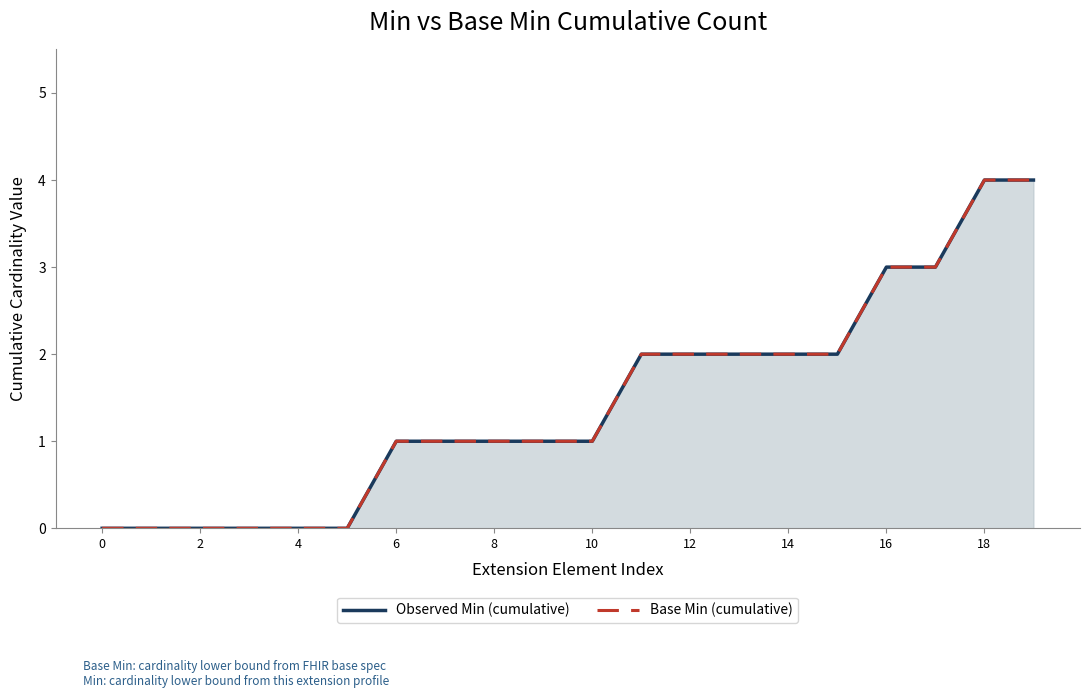

Which has a higher value, 2 or 12?

12